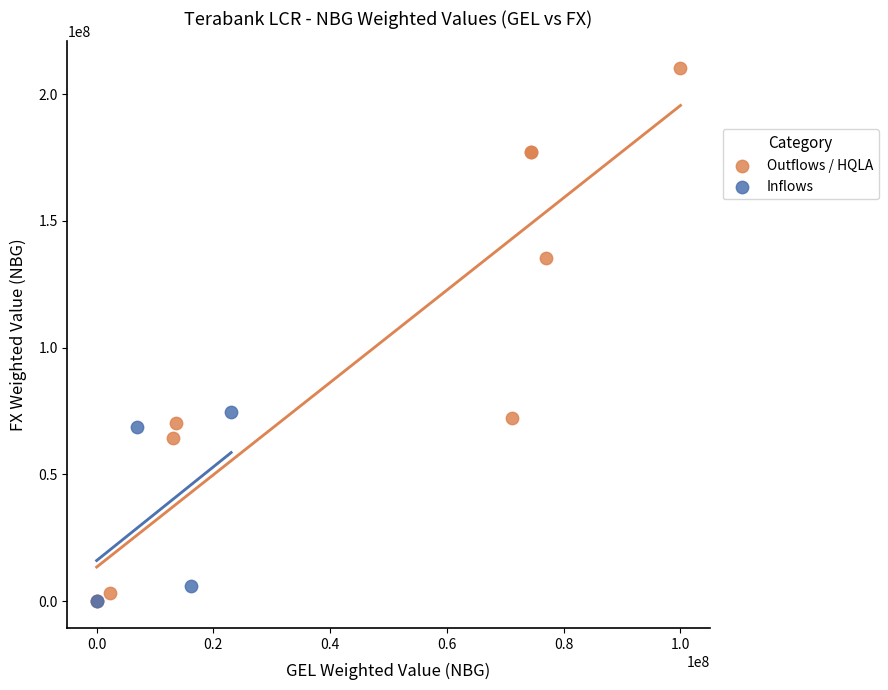

Which series reaches the maximum Y coordinate?

Outflows / HQLA